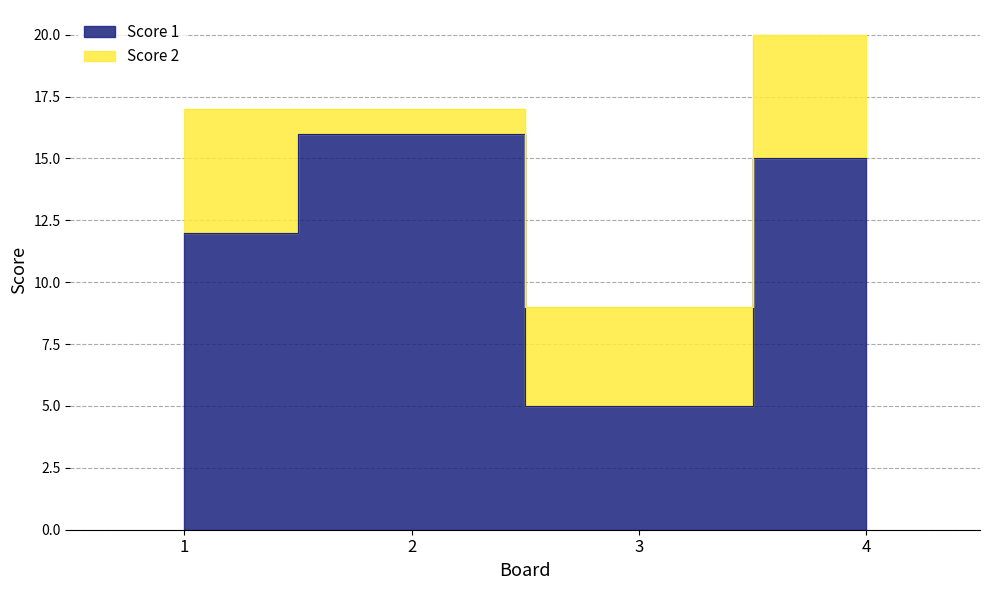

What is the smallest value displayed?

5